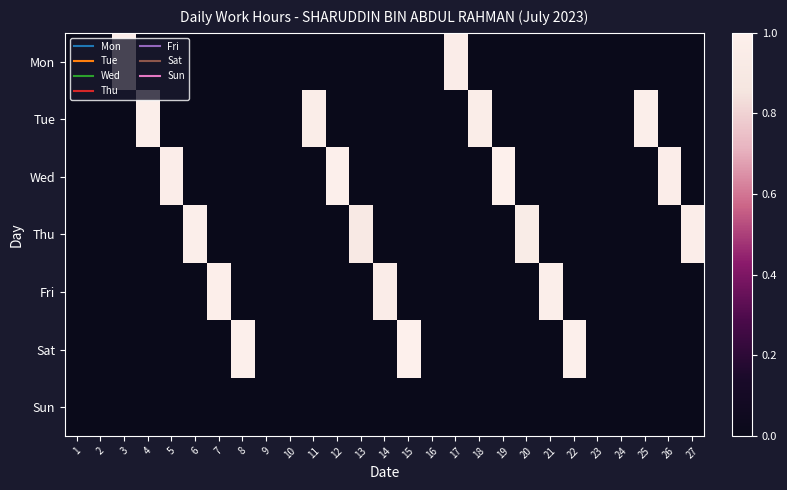

Which series has the largest total across all categories?

Wed